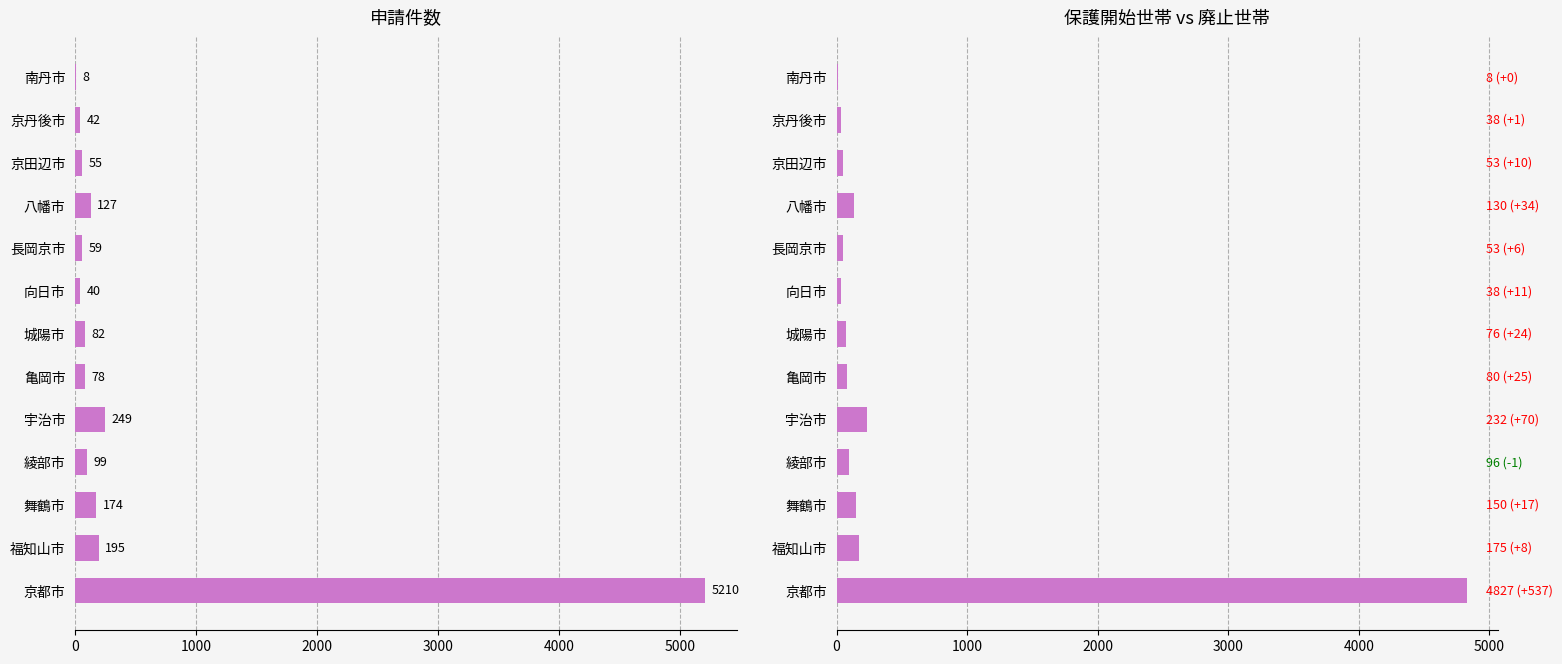

What is the spread (max minus min) of values at 京田辺市?

2